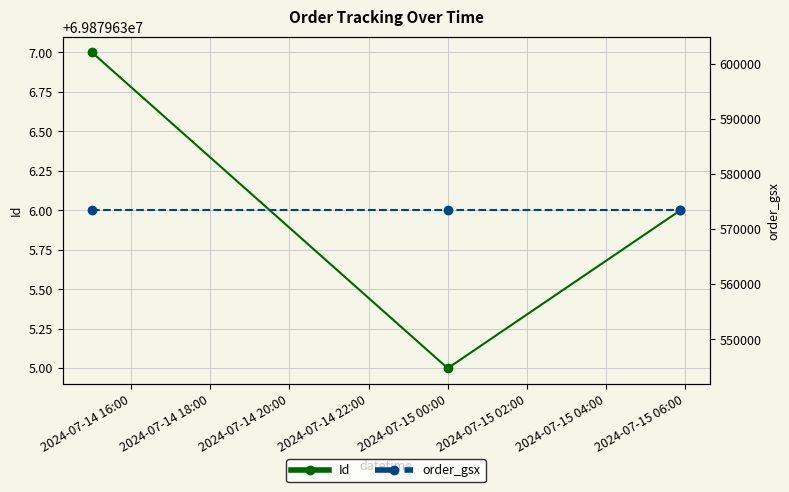

Is it true that order_gsx equals 165660 at 2024-07-15 00:00?

False